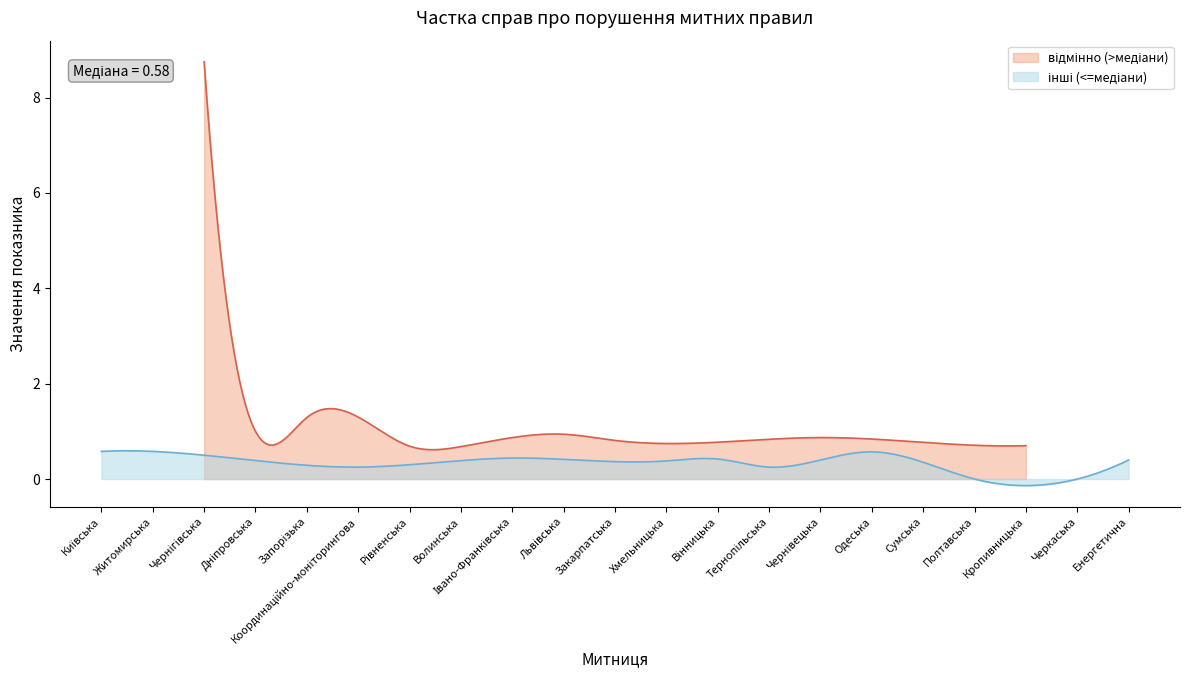

What is the average value?

1.0